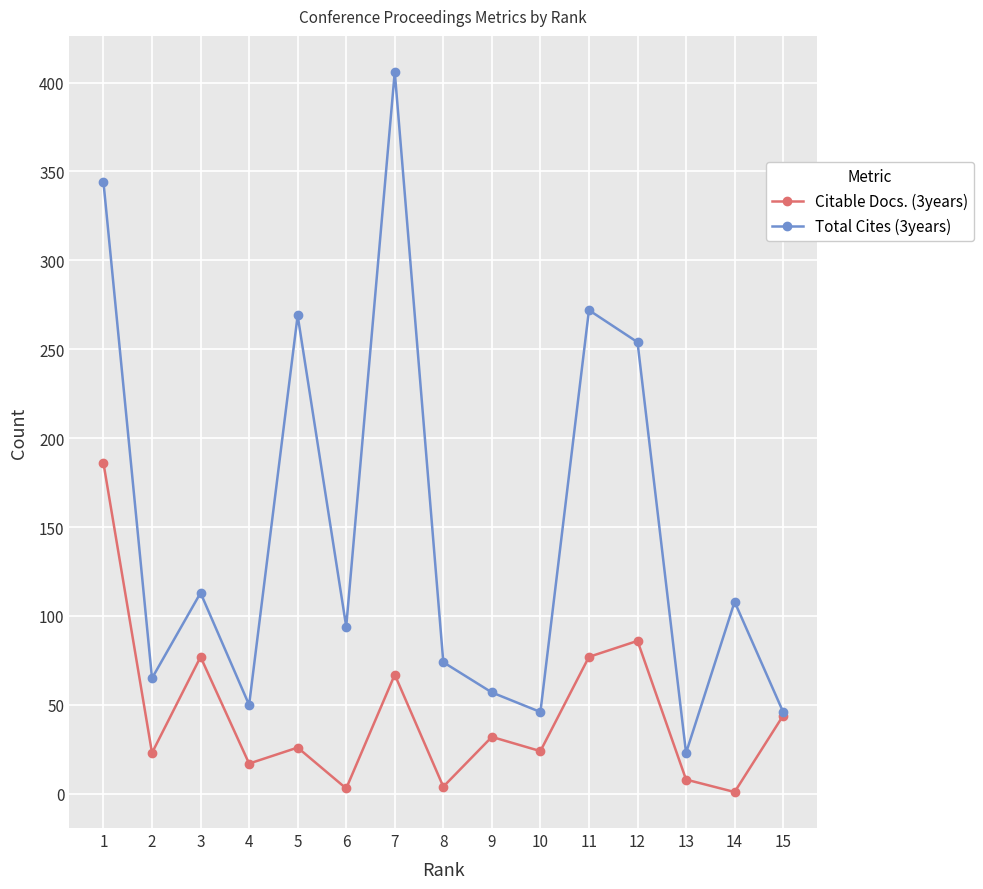

What is the sum of all Citable Docs. (3years) values?

675